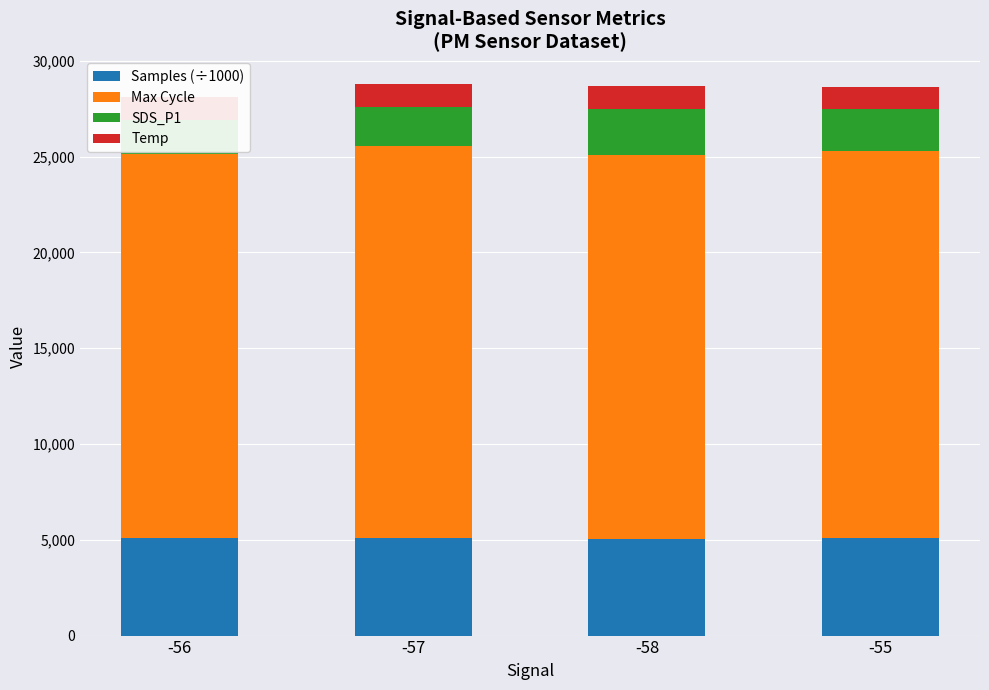

How many data points in Max Cycle are less than 20181?

2